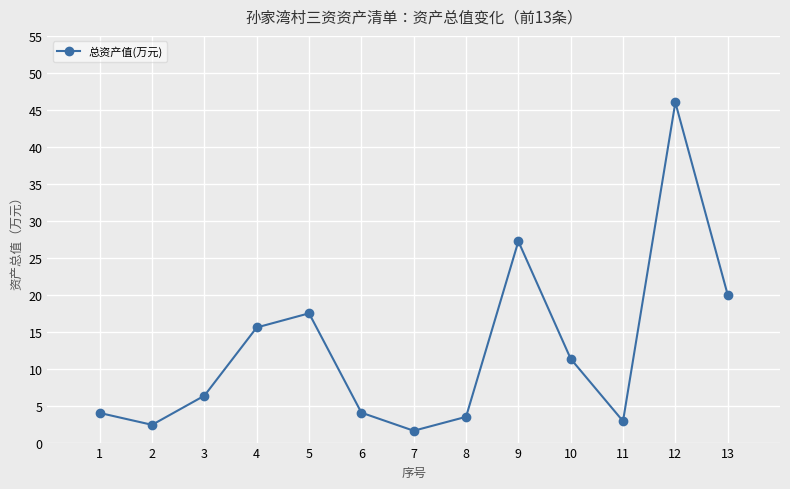

What is the sum of all values?

162.4